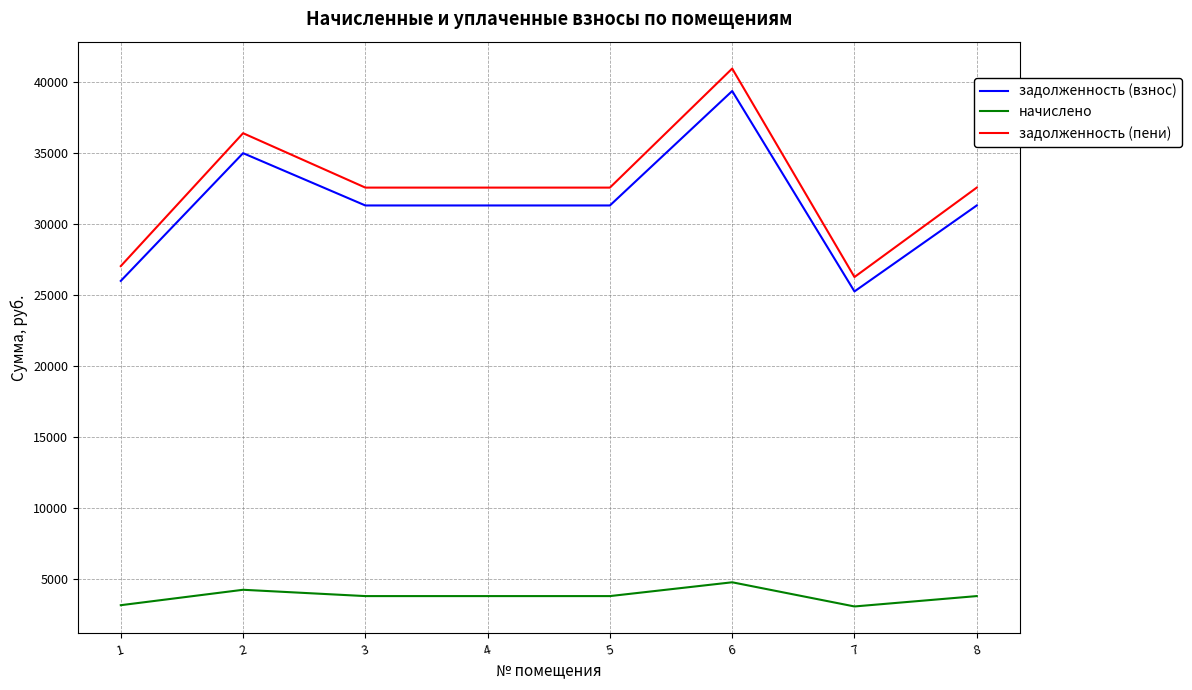

At which label does задолженность (пени) first exceed 32534?

2